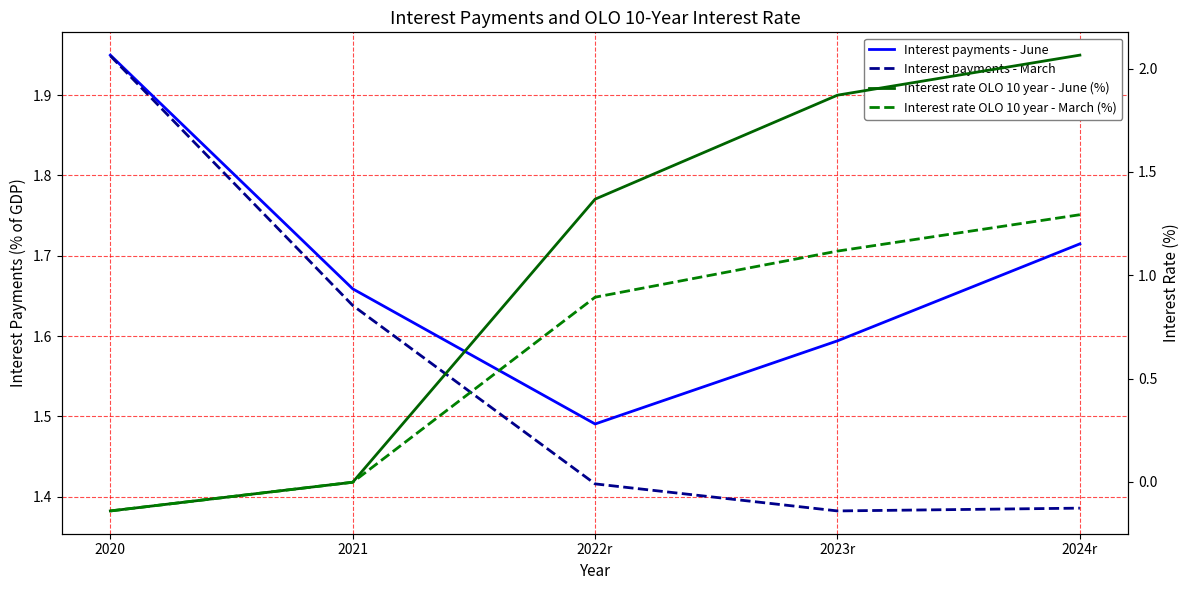

Between 2021 and 2024r, which series saw the biggest shift?

Interest rate OLO 10 year - June (%)